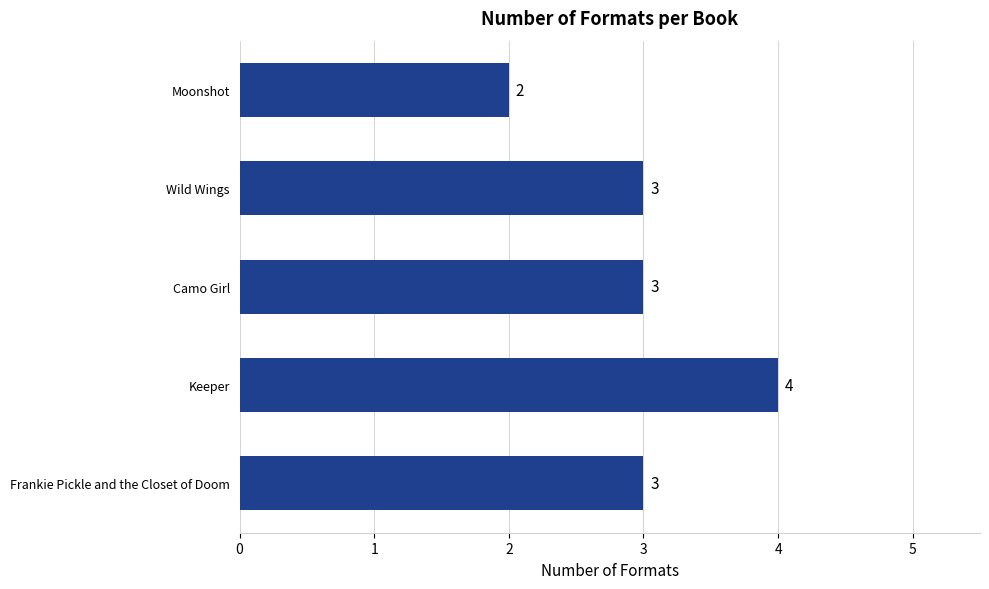

What is the approximate value at Keeper?

4